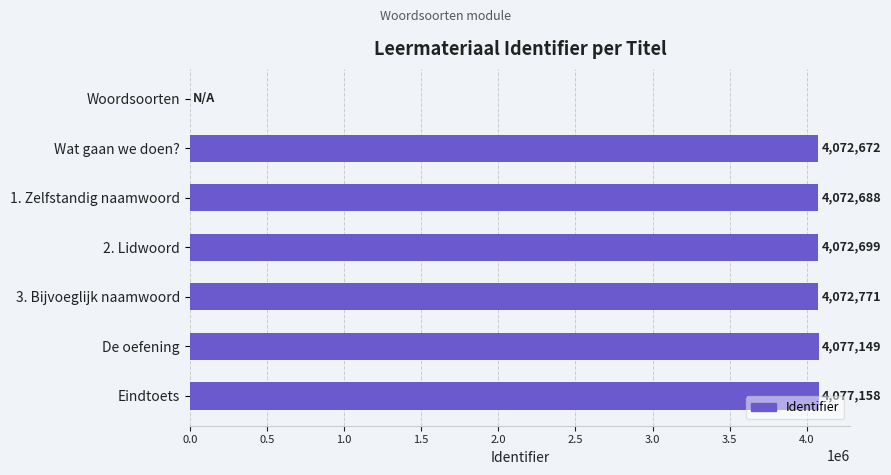

What value does the data have at Wat gaan we doen?, to the nearest 10?

4072670